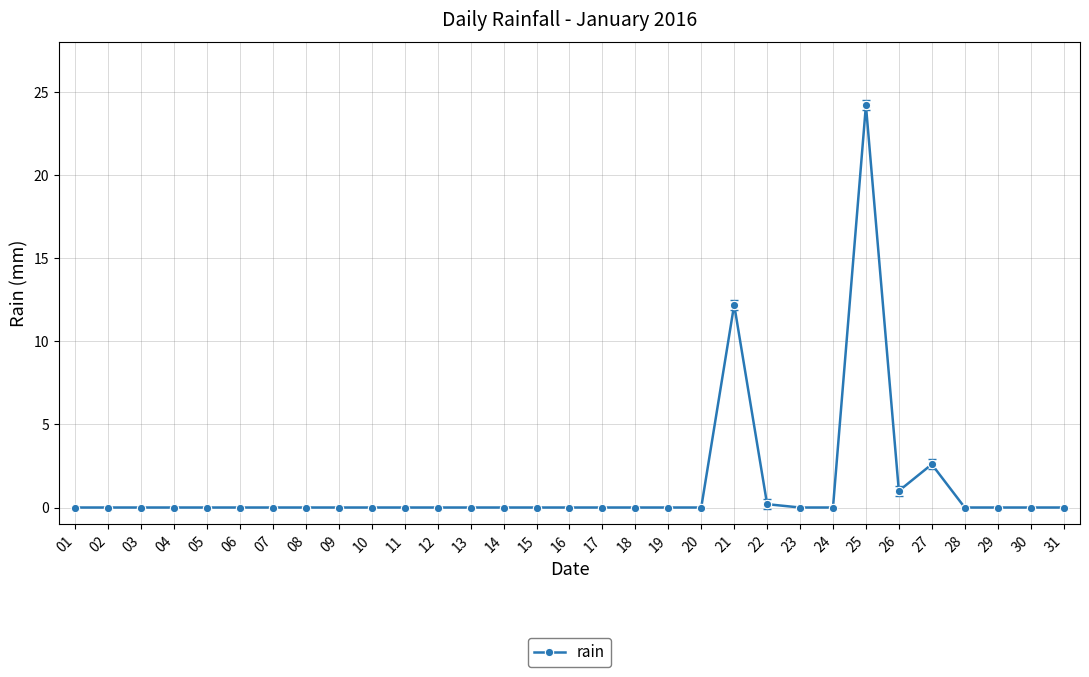

True or false: the data has more than 1 interior local peaks.

True